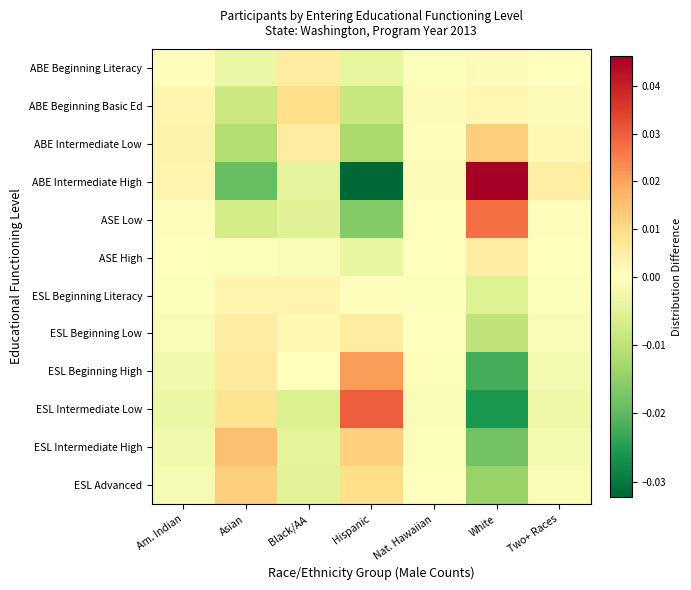

Reading left to right, transcribe all the data shown in this chart.

ABE Beginning Literacy: Am. Indian=0.0	Asian=-0.0	Black/AA=0.0	Hispanic=-0.0	Nat. Hawaiian=-0.0	White=0.0	Two+ Races=0.0
ABE Beginning Basic Ed: Am. Indian=0.0	Asian=-0.0	Black/AA=0.0	Hispanic=-0.0	Nat. Hawaiian=0.0	White=0.0	Two+ Races=0.0
ABE Intermediate Low: Am. Indian=0.0	Asian=-0.0	Black/AA=0.0	Hispanic=-0.0	Nat. Hawaiian=0.0	White=0.0	Two+ Races=0.0
ABE Intermediate High: Am. Indian=0.0	Asian=-0.0	Black/AA=-0.0	Hispanic=-0.0	Nat. Hawaiian=0.0	White=0.0	Two+ Races=0.0
ASE Low: Am. Indian=0.0	Asian=-0.0	Black/AA=-0.0	Hispanic=-0.0	Nat. Hawaiian=0.0	White=0.0	Two+ Races=0.0
ASE High: Am. Indian=-0.0	Asian=-0.0	Black/AA=-0.0	Hispanic=-0.0	Nat. Hawaiian=-0.0	White=0.0	Two+ Races=0.0
ESL Beginning Literacy: Am. Indian=-0.0	Asian=0.0	Black/AA=0.0	Hispanic=0.0	Nat. Hawaiian=-0.0	White=-0.0	Two+ Races=-0.0
ESL Beginning Low: Am. Indian=-0.0	Asian=0.0	Black/AA=0.0	Hispanic=0.0	Nat. Hawaiian=-0.0	White=-0.0	Two+ Races=-0.0
ESL Beginning High: Am. Indian=-0.0	Asian=0.0	Black/AA=0.0	Hispanic=0.0	Nat. Hawaiian=-0.0	White=-0.0	Two+ Races=-0.0
ESL Intermediate Low: Am. Indian=-0.0	Asian=0.0	Black/AA=-0.0	Hispanic=0.0	Nat. Hawaiian=-0.0	White=-0.0	Two+ Races=-0.0
ESL Intermediate High: Am. Indian=-0.0	Asian=0.0	Black/AA=-0.0	Hispanic=0.0	Nat. Hawaiian=-0.0	White=-0.0	Two+ Races=-0.0
ESL Advanced: Am. Indian=-0.0	Asian=0.0	Black/AA=-0.0	Hispanic=0.0	Nat. Hawaiian=-0.0	White=-0.0	Two+ Races=-0.0